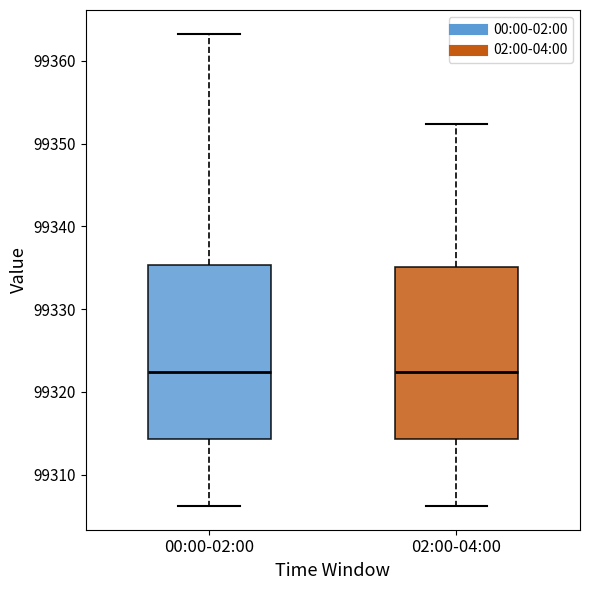

Where does the median line of the box for 00:00-02:00 sit on the y-axis? The values are not printed on the chart, so give them approximately, as read against the axis.

99322